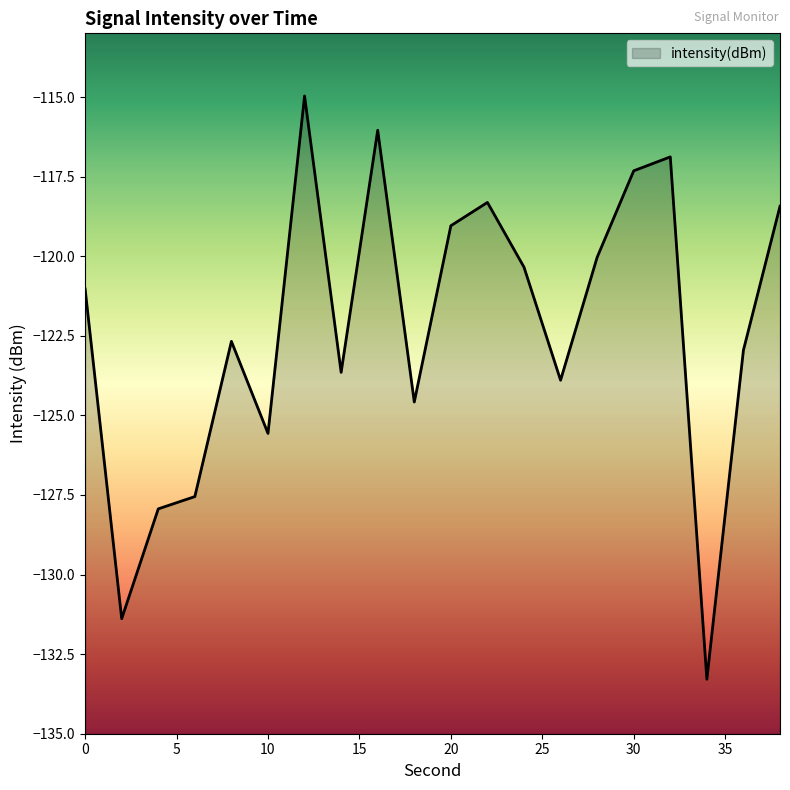

How many points are higher than both their immediate neighbors (excluding endpoints)?

5